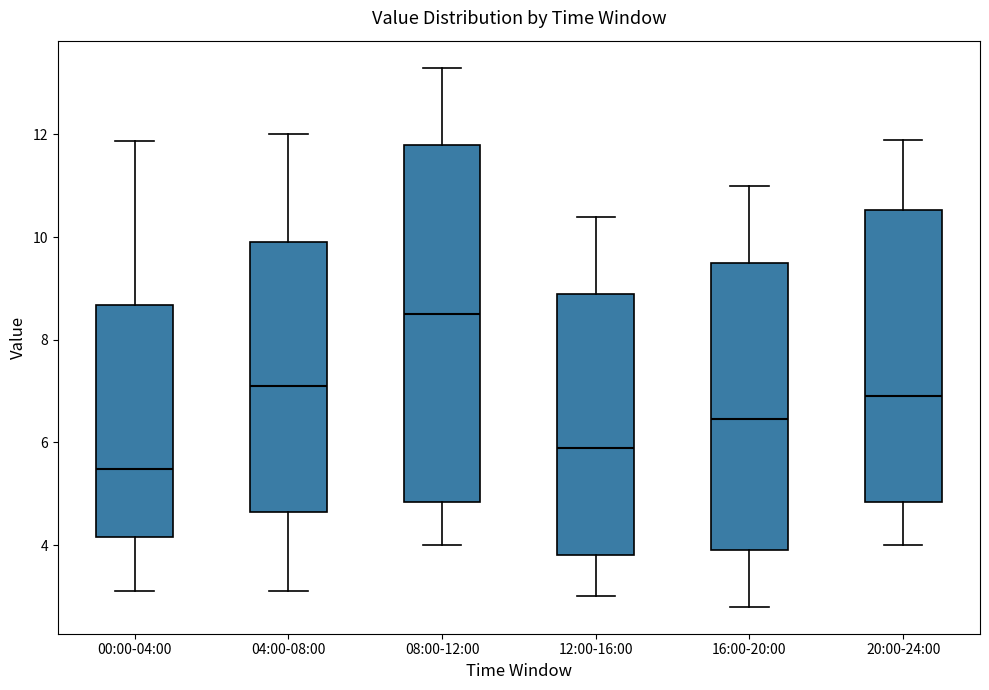

Reading left to right, transcribe this box plot: for each box, give where its median line is, the range the box spans, and where its two whiskers end, as read against the y-axis. The values are not printed on the chart, so give them approximately, as read against the axis.

00:00-04:00: median 5.4, box 4.2 to 8.6, whiskers 3.2 to 11.8
04:00-08:00: median 7.2, box 4.6 to 10.0, whiskers 3.2 to 12.0
08:00-12:00: median 8.6, box 4.8 to 11.8, whiskers 4.0 to 13.4
12:00-16:00: median 6.0, box 3.8 to 9.0, whiskers 3.0 to 10.4
16:00-20:00: median 6.4, box 4.0 to 9.6, whiskers 2.8 to 11.0
20:00-24:00: median 7.0, box 4.8 to 10.6, whiskers 4.0 to 12.0